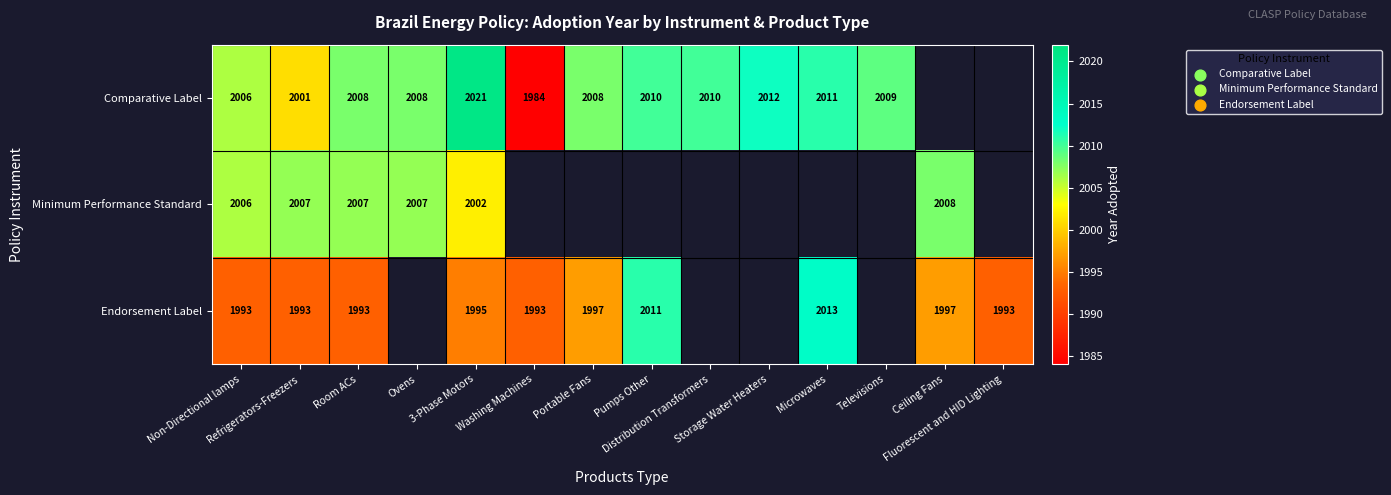

Which series changed the most between Microwaves and Fluorescent and HID Lighting?

Endorsement Label